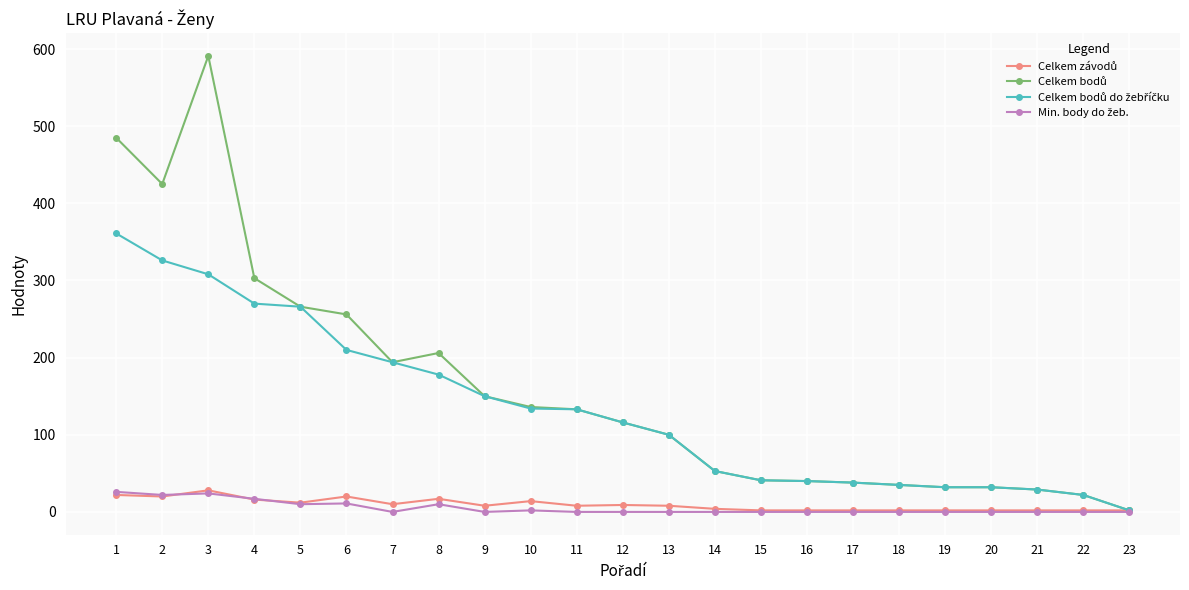

At which category is the sum across all series the highest?

3